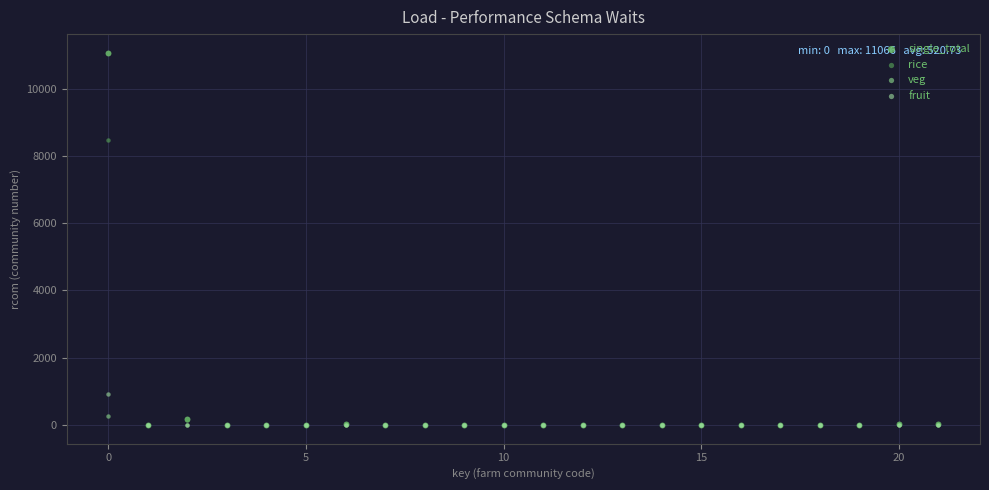

What are all the series names shown in the legend?

single_total, rice, veg, fruit